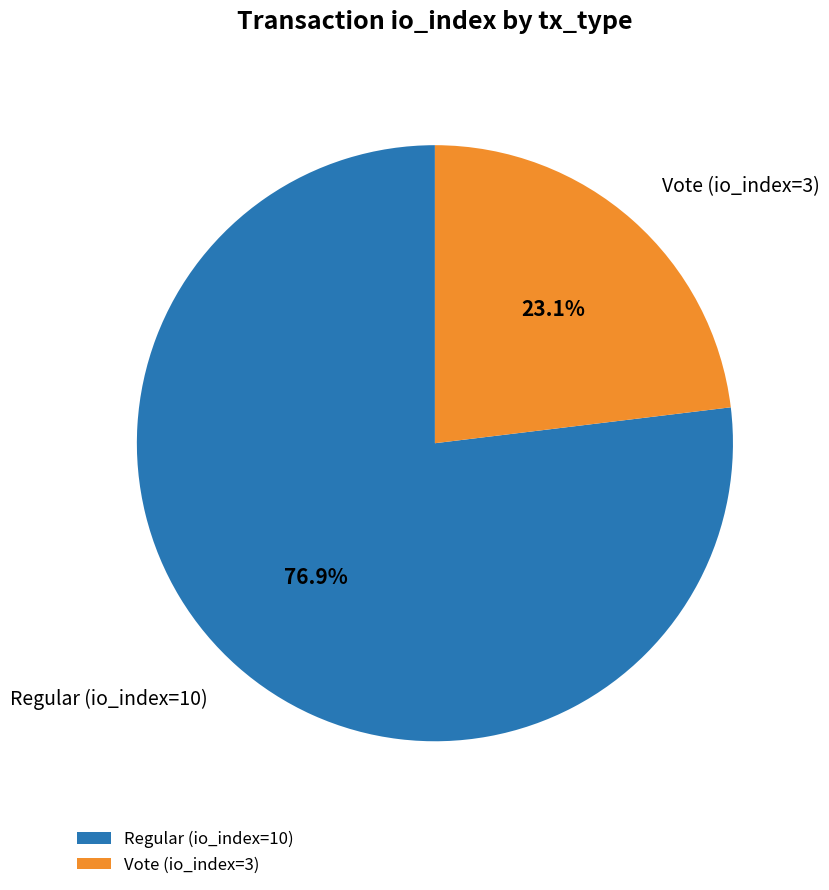

To the nearest percent, what portion does Vote (io_index=3) represent?

23%